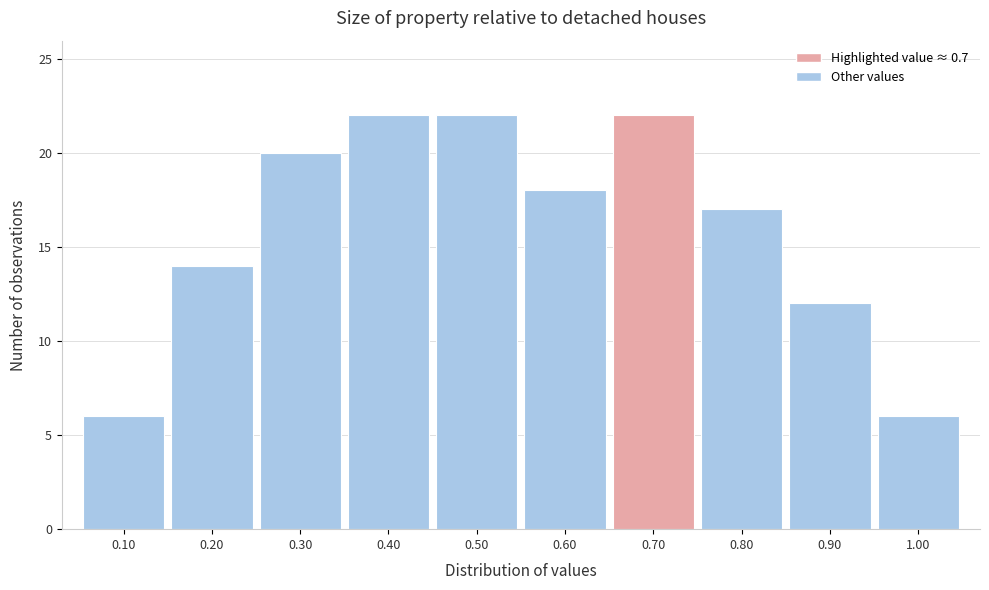

Reading left to right, transcribe this chart: for each bar, give the range it covers on the x-axis and its height. The values are not printed on the chart, so give them approximately, as read against the axis.

0.05 to 0.15: 6
0.15 to 0.25: 14
0.25 to 0.35: 20
0.35 to 0.45: 22
0.45 to 0.55: 22
0.55 to 0.65: 18
0.65 to 0.75: 22
0.75 to 0.85: 17
0.85 to 0.95: 12
0.95 to 1.05: 6